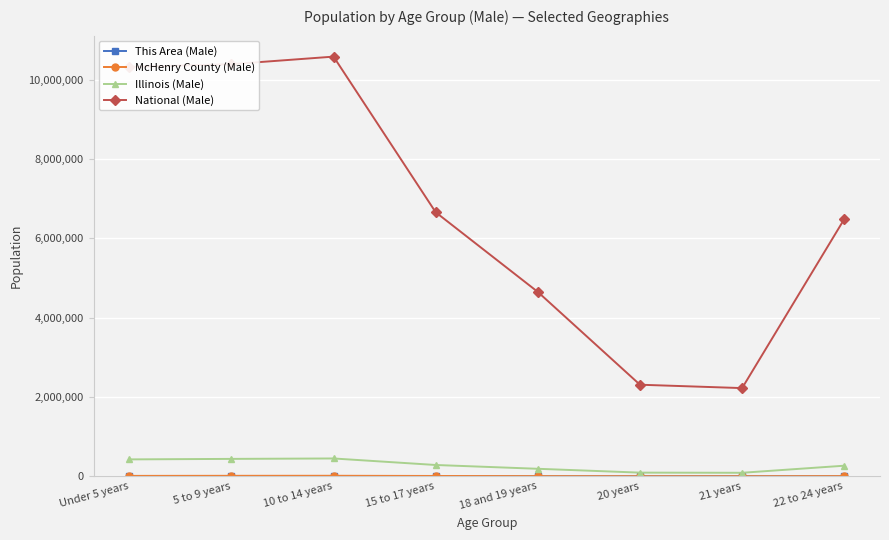

Which series has the widest spread of values?

National (Male)